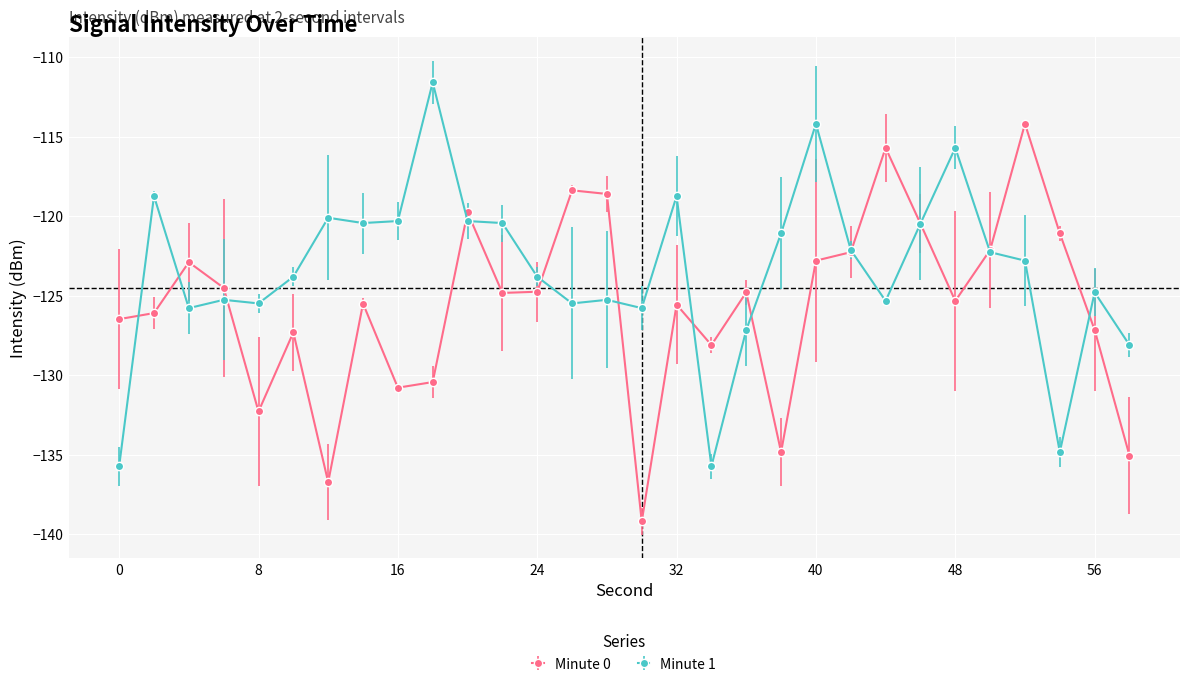

Reading left to right, list all the values displayed in this chart.

Minute 0: 0=-126.5	2=-126.1	4=-122.9	6=-124.5	8=-132.3	10=-127.3	12=-136.7	14=-125.5	16=-130.8	18=-130.4	20=-119.8	22=-124.8	24=-124.7	26=-118.4	28=-118.6	30=-139.2	32=-125.6	34=-128.1	36=-124.8	38=-134.8	40=-122.8	42=-122.3	44=-115.7	46=-120.5	48=-125.3	50=-122.1	52=-114.2	54=-121.1	56=-127.2	58=-135.1
Minute 1: 0=-135.7	2=-118.7	4=-125.8	6=-125.3	8=-125.5	10=-123.8	12=-120.1	14=-120.4	16=-120.3	18=-111.6	20=-120.3	22=-120.4	24=-123.8	26=-125.5	28=-125.3	30=-125.8	32=-118.7	34=-135.7	36=-127.2	38=-121.1	40=-114.2	42=-122.1	44=-125.3	46=-120.5	48=-115.7	50=-122.3	52=-122.8	54=-134.8	56=-124.8	58=-128.1